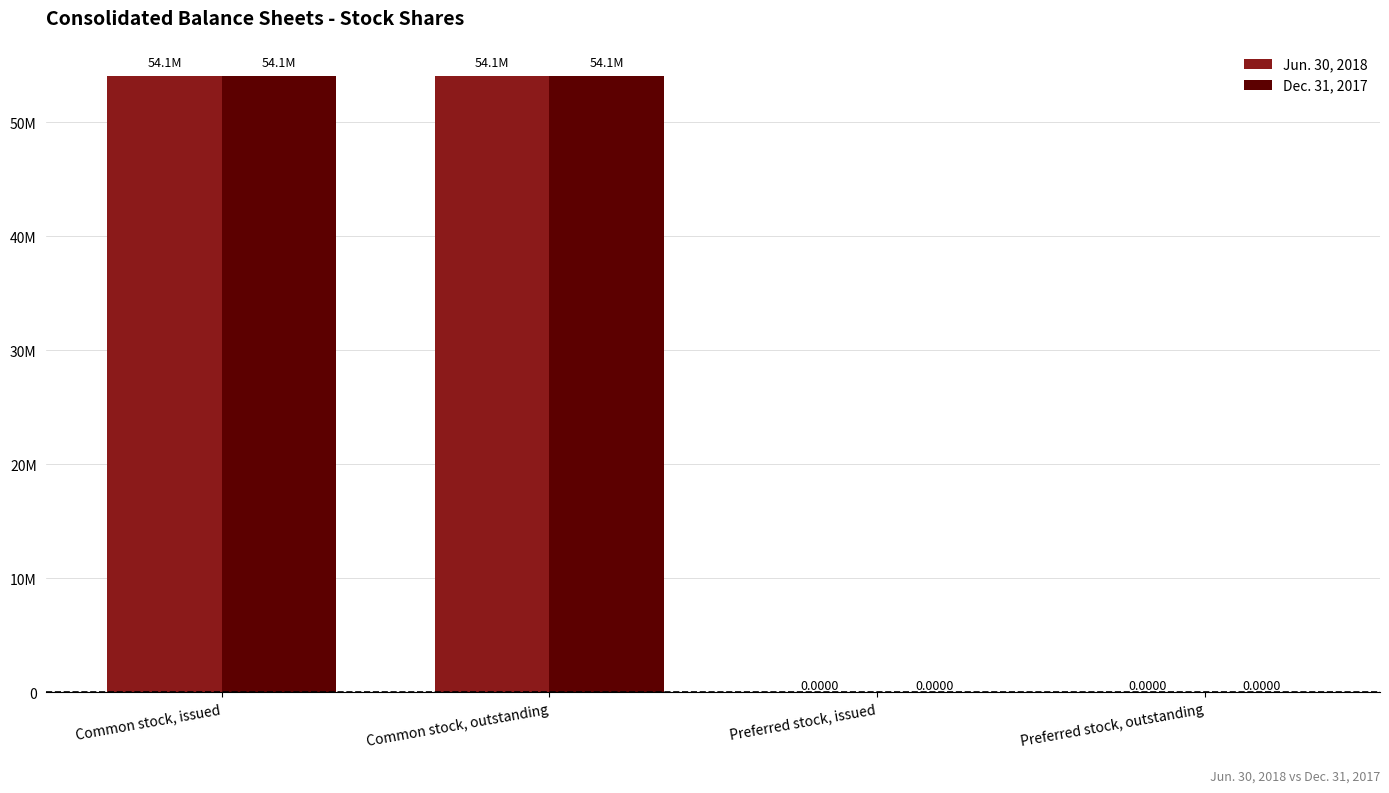

What are all the series names shown in the legend?

Jun. 30, 2018, Dec. 31, 2017